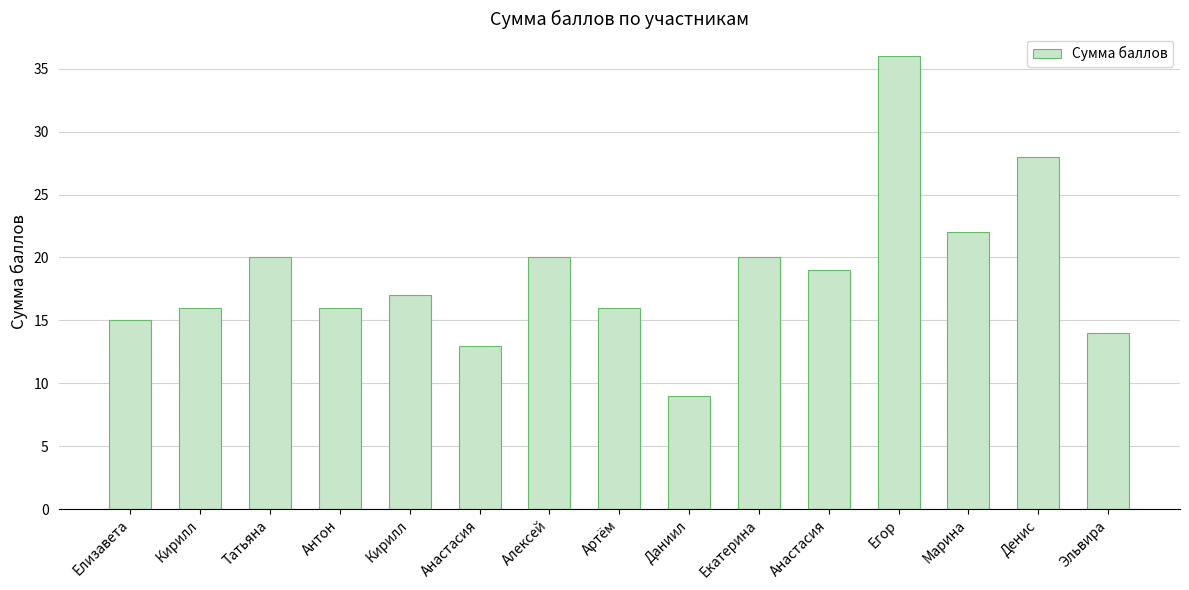

How many data points does each series have?

15